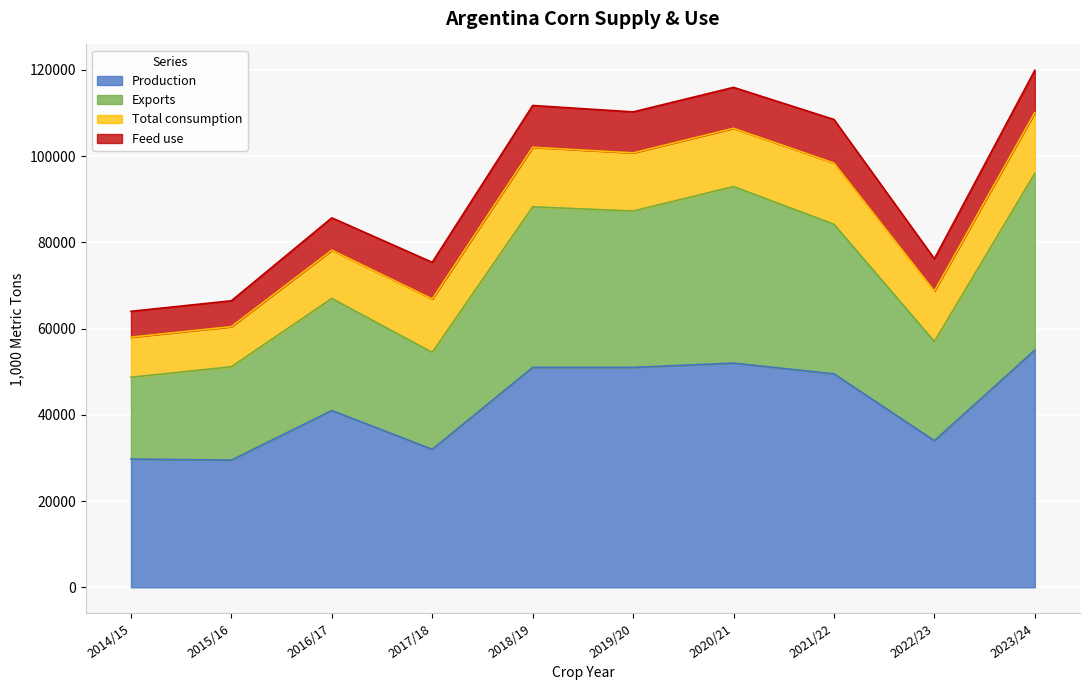

How many data points in Production are less than 49500?

5